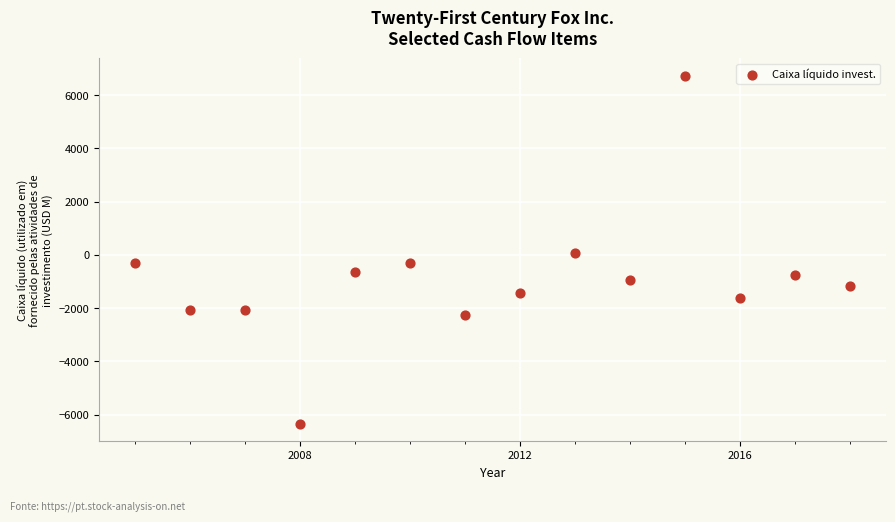

What is the range of Y values (max minus min)?

13083